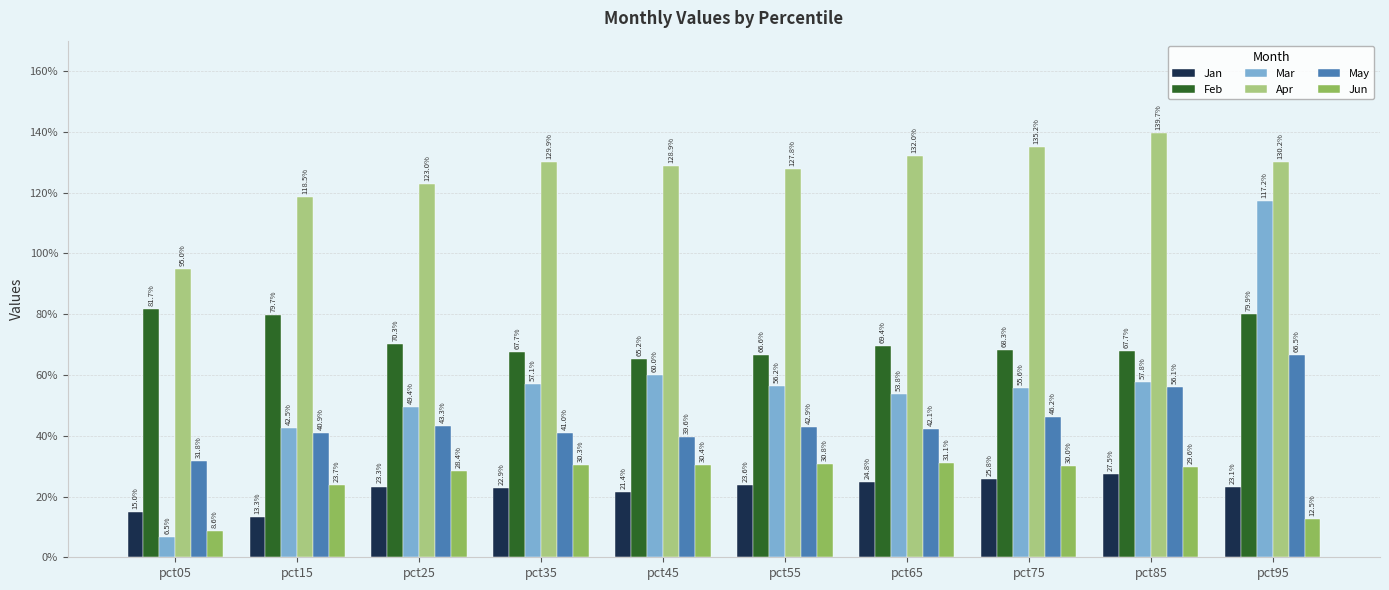

What are all the series names shown in the legend?

Jan, Feb, Mar, Apr, May, Jun